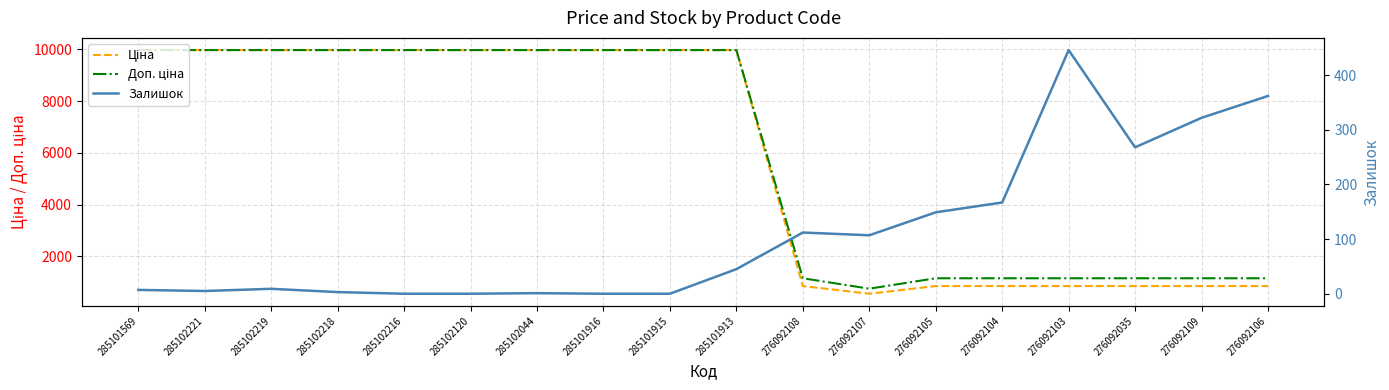

True or false: Доп. ціна and Залишок cross at least once.

False